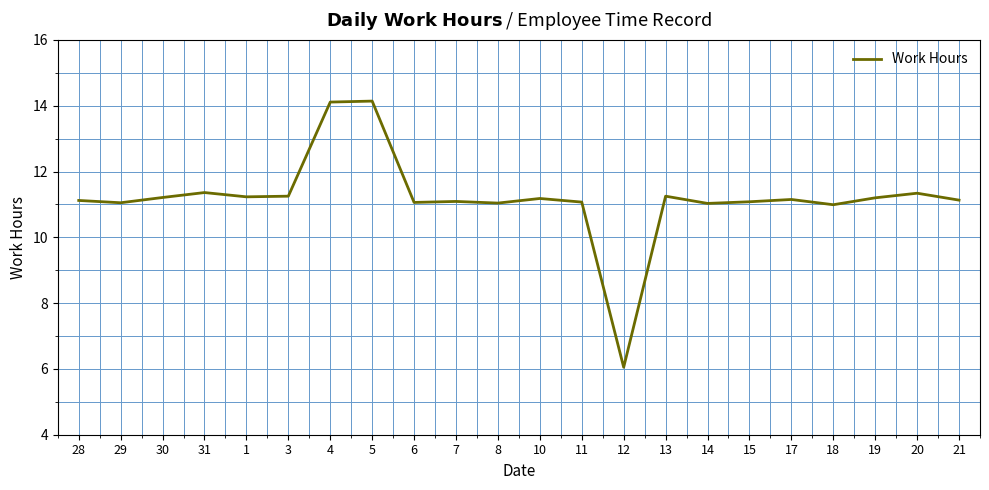

The chart shows a value of 19.5 at 30. True or false?

False